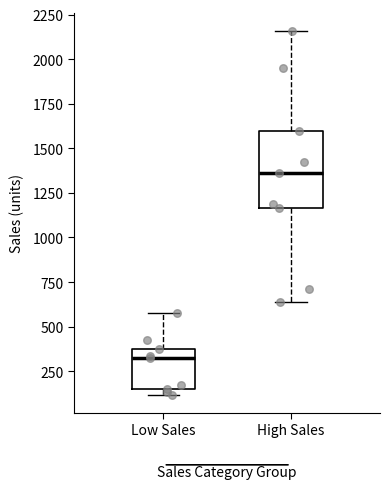

Where is the upper edge of the box for High Sales on the y-axis? The values are not printed on the chart, so give them approximately, as read against the axis.

1600